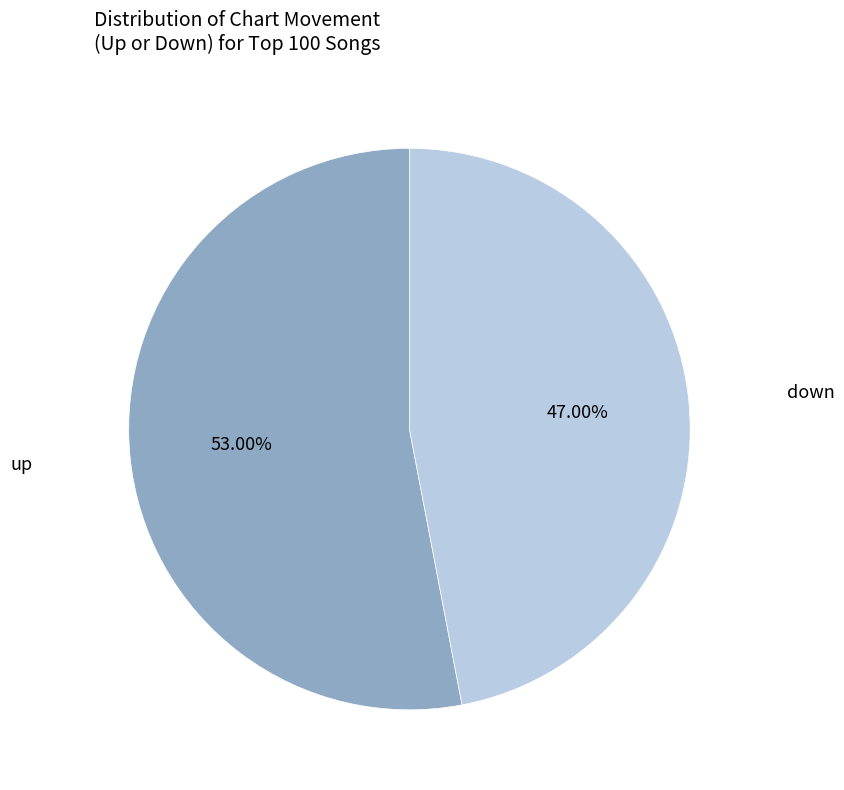

Is there any slice that represents more than half of the pie?

Yes